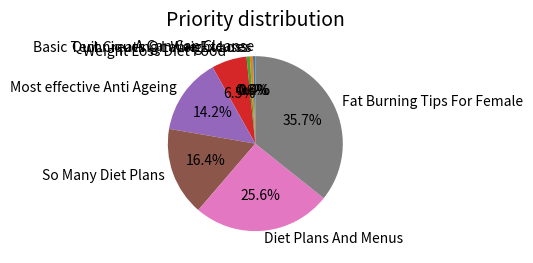

Is the sum of Quit Creating Lame Excuses and So Many Diet Plans greater than half?

No